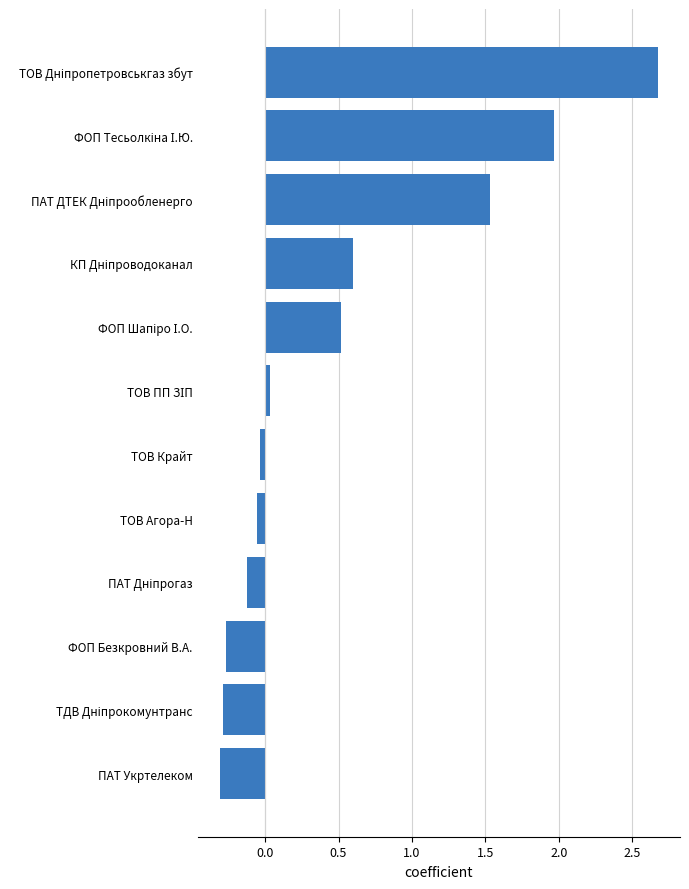

How many positive values are there?

6